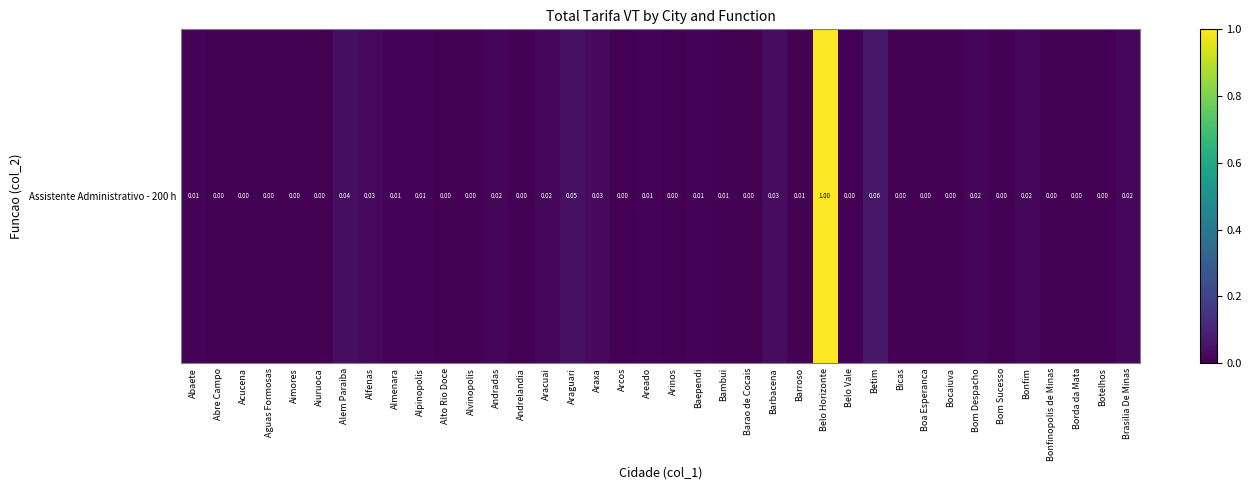

Rank the categories by value from highest to lowest.

Belo Horizonte, Betim, Araguari, Alem Paraiba, Barbacena, Araxa, Alfenas, Aracuai, Brasilia De Minas, Bonfim, Bom Despacho, Andradas, Baependi, Almenara, Alpinopolis, Abaete, Areado, Barroso, Bambui, Abre Campo, Acucena, Aguas Formosas, Aimores, Aiuruoca, Alto Rio Doce, Alvinopolis, Andrelandia, Arcos, Arinos, Barao de Cocais, Belo Vale, Bicas, Boa Esperanca, Bocaiuva, Bom Sucesso, Bonfinopolis de Minas, Borda da Mata, Botelhos